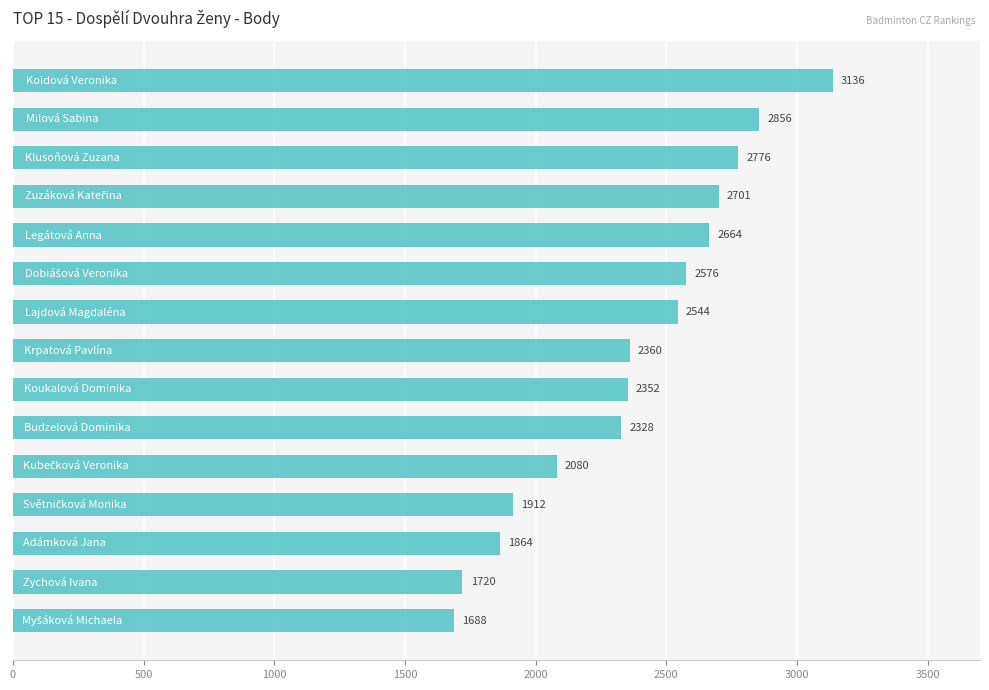

How many distinct data groups are displayed?

1